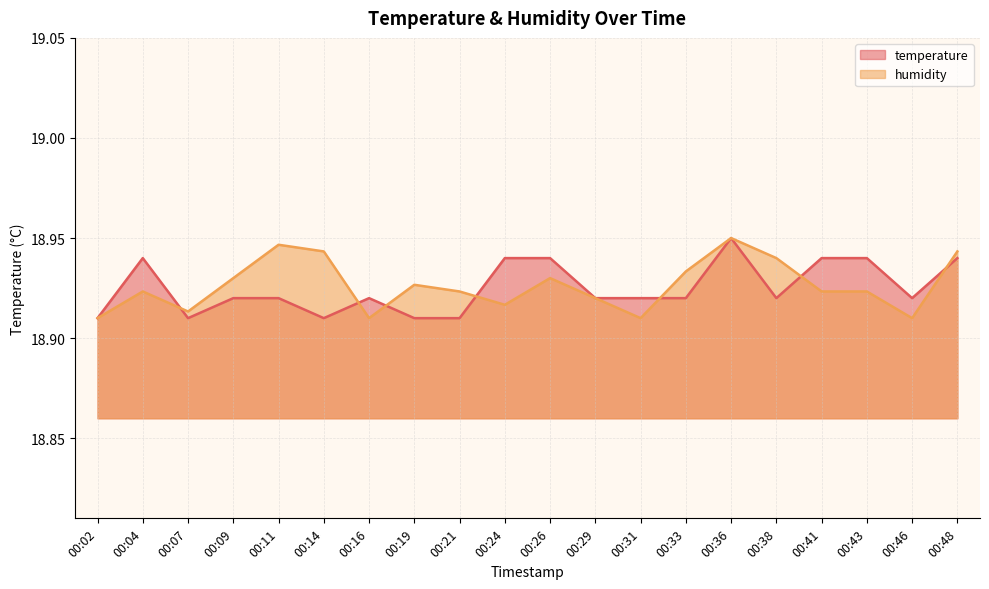

After their last crossing, which series has the higher values: temperature or humidity?

humidity